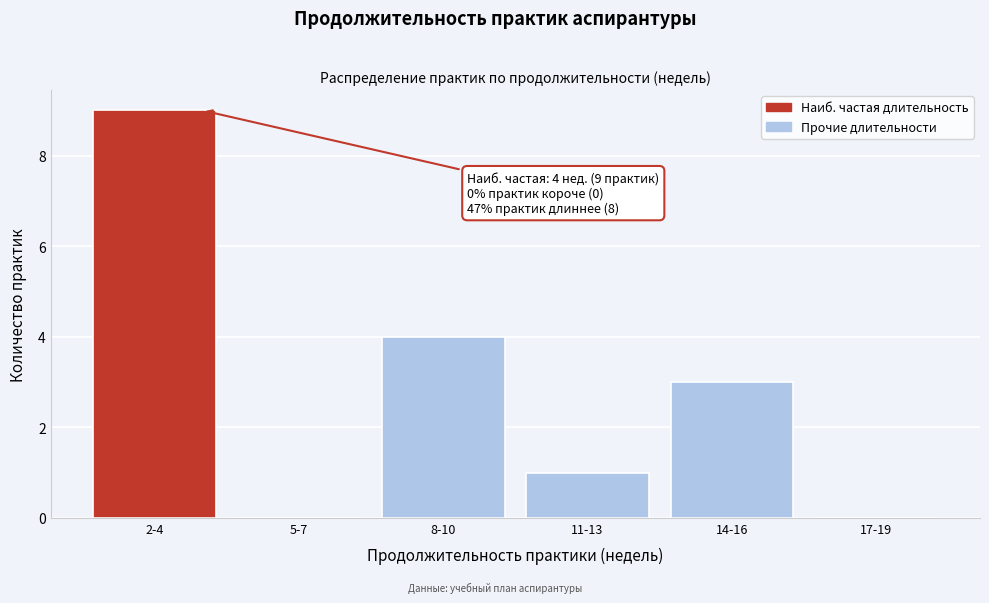

Reading left to right, extract all data points from this chart.

2-4=9	5-7=0	8-10=4	11-13=1	14-16=3	17-19=0